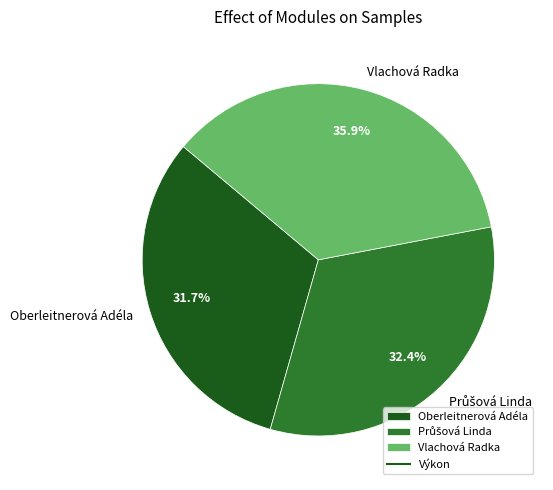

What is the largest slice in the pie chart?

Vlachová Radka